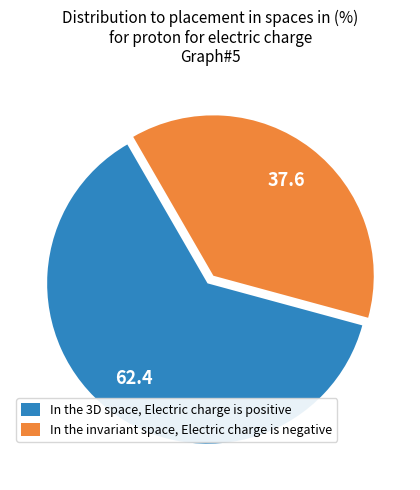

What is the largest slice in the pie chart?

In the 3D space, Electric charge is positive